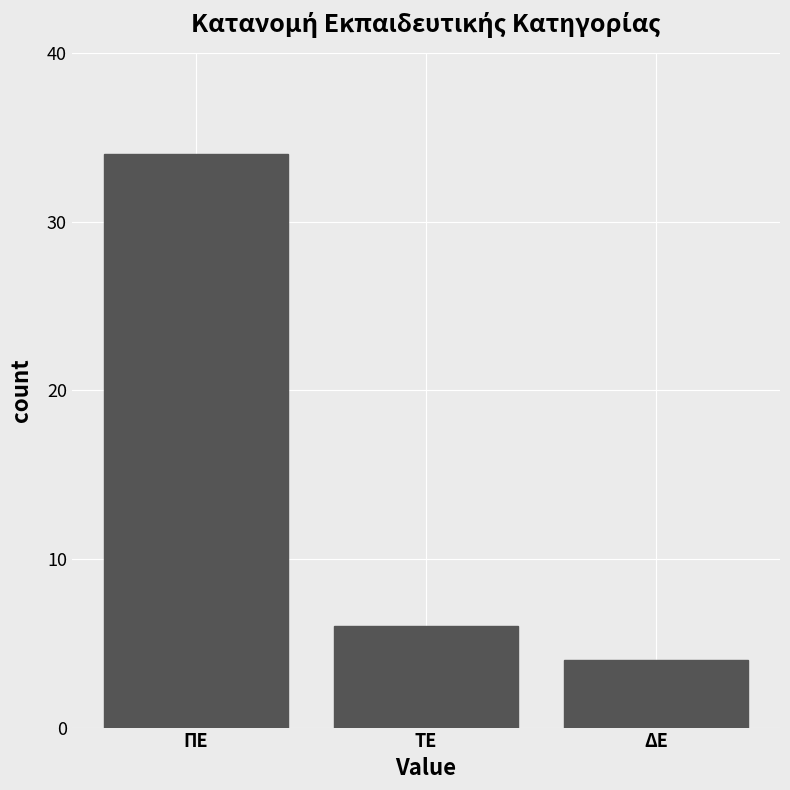

Reading right to left, transcribe all the data shown in this chart.

ΔΕ=4	ΤΕ=6	ΠΕ=34